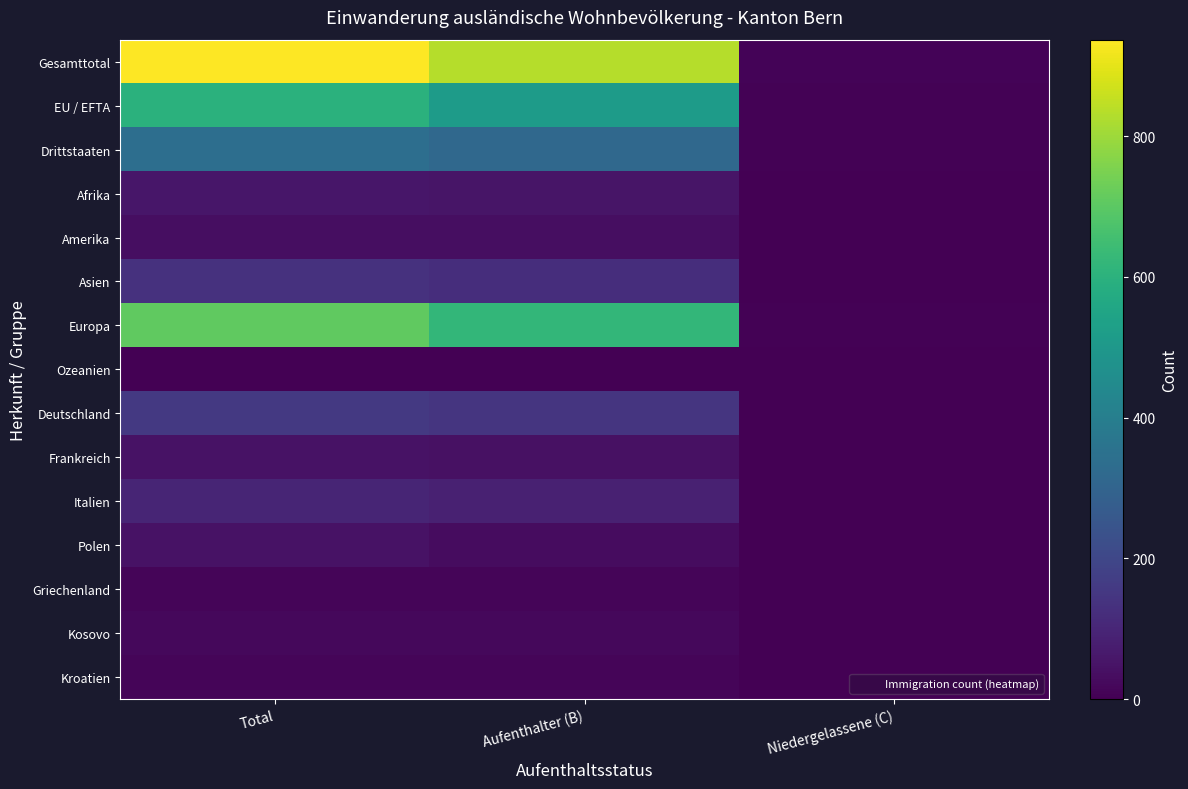

What is the difference between the highest and lowest values at Total?

936